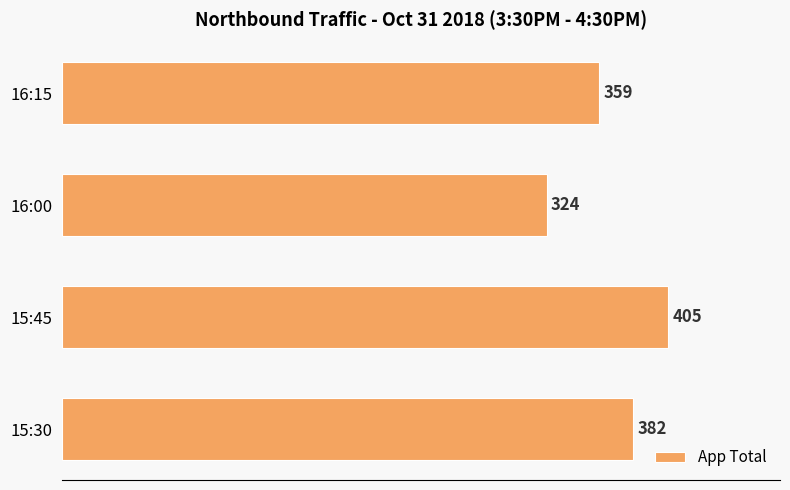

List the labels in order of value, largest first.

15:45, 15:30, 16:15, 16:00